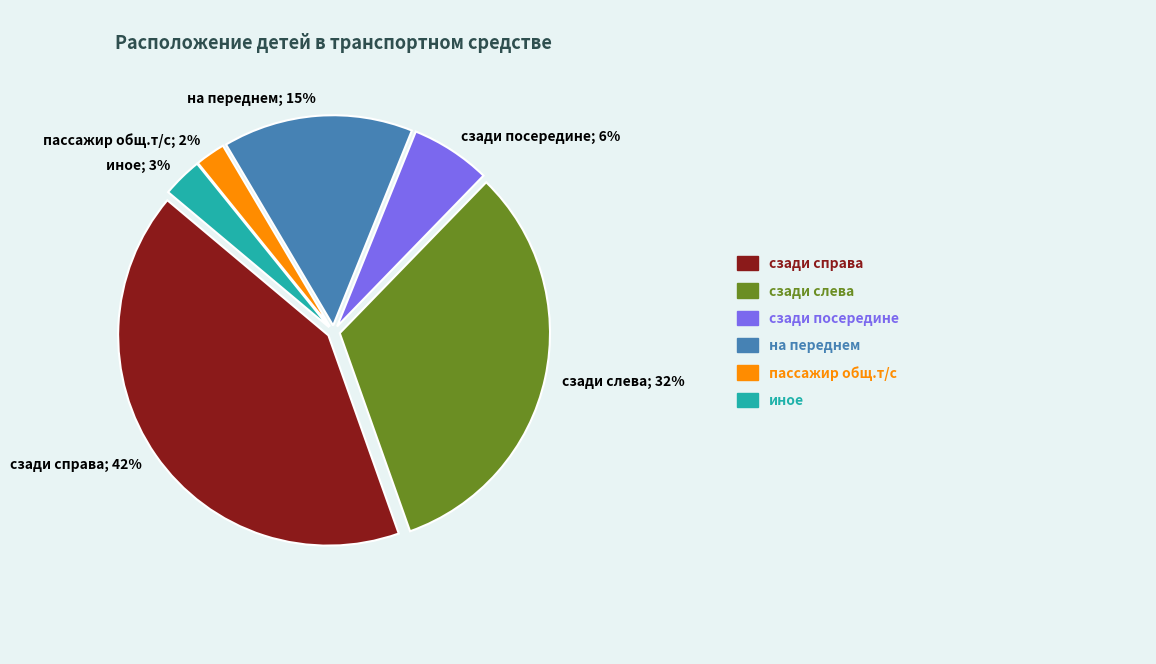

Does any single category account for the majority?

No